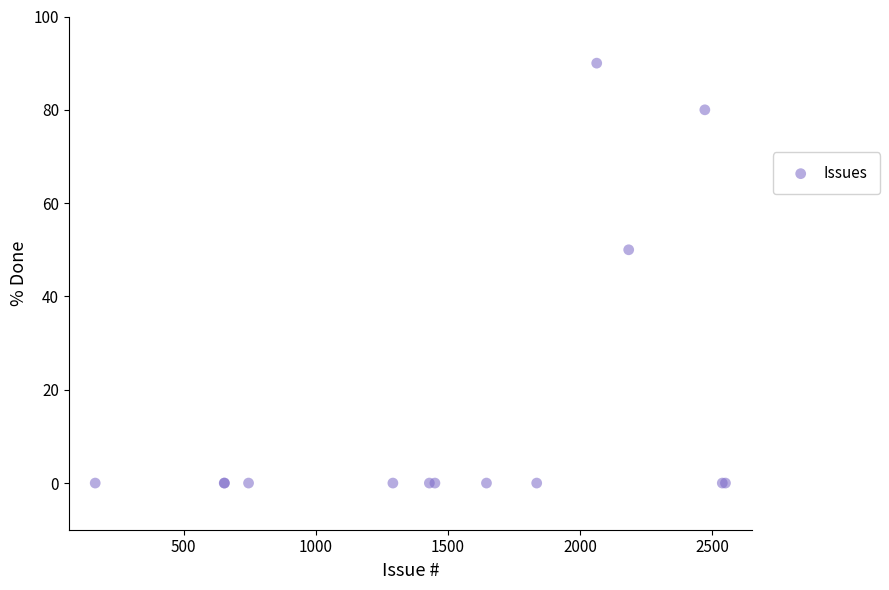

What Y value in the scatter plot is closest to 45?

50